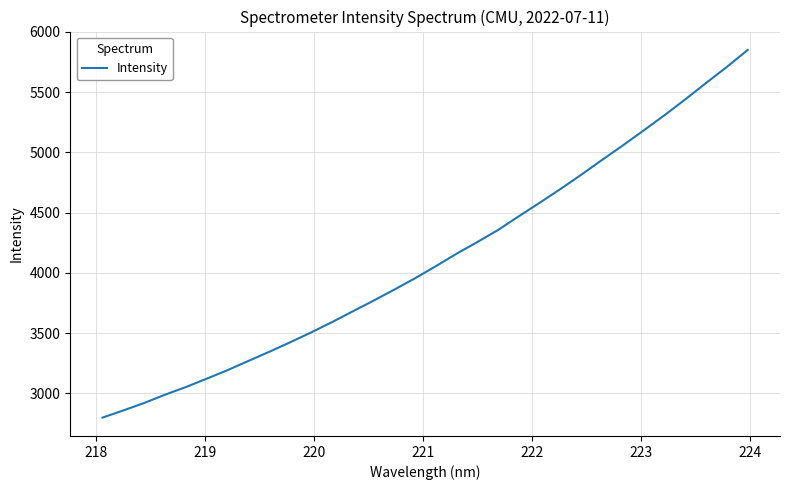

What is the difference between the maximum and minimum values?

3050.9